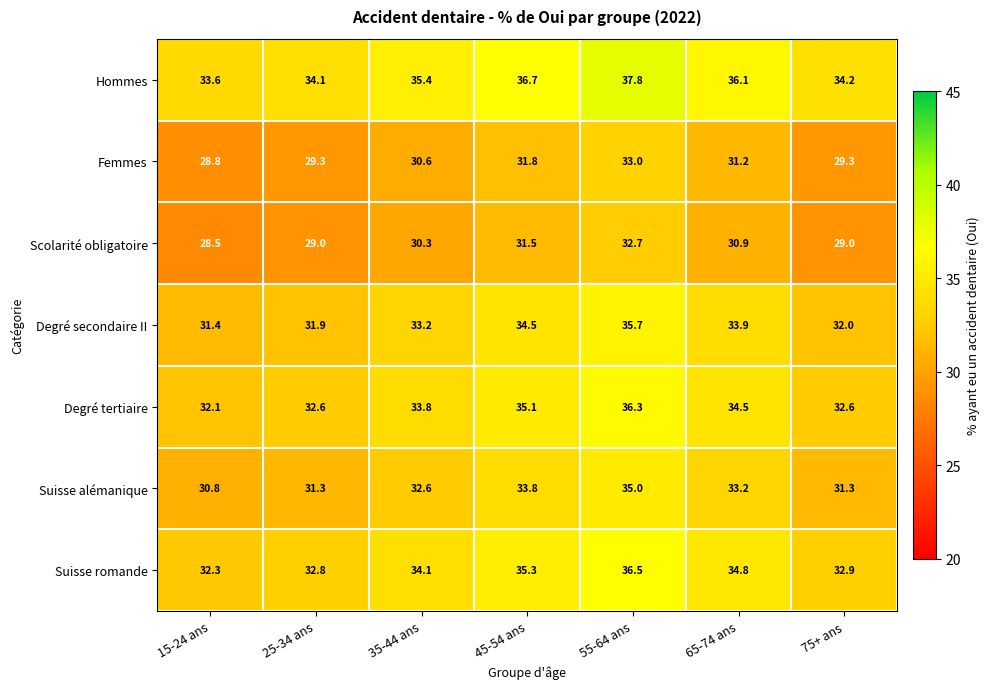

What is the difference between the Scolarité obligatoire values at 75+ ans and 45-54 ans?

2.5